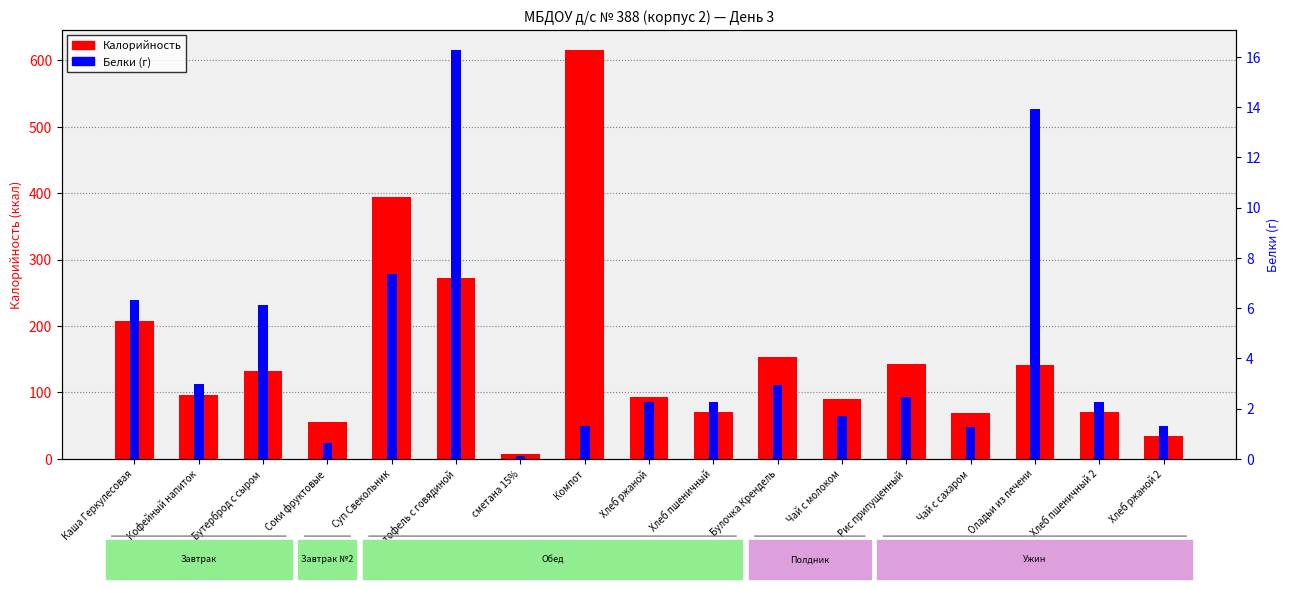

Which series has the widest spread of values?

Калорийность